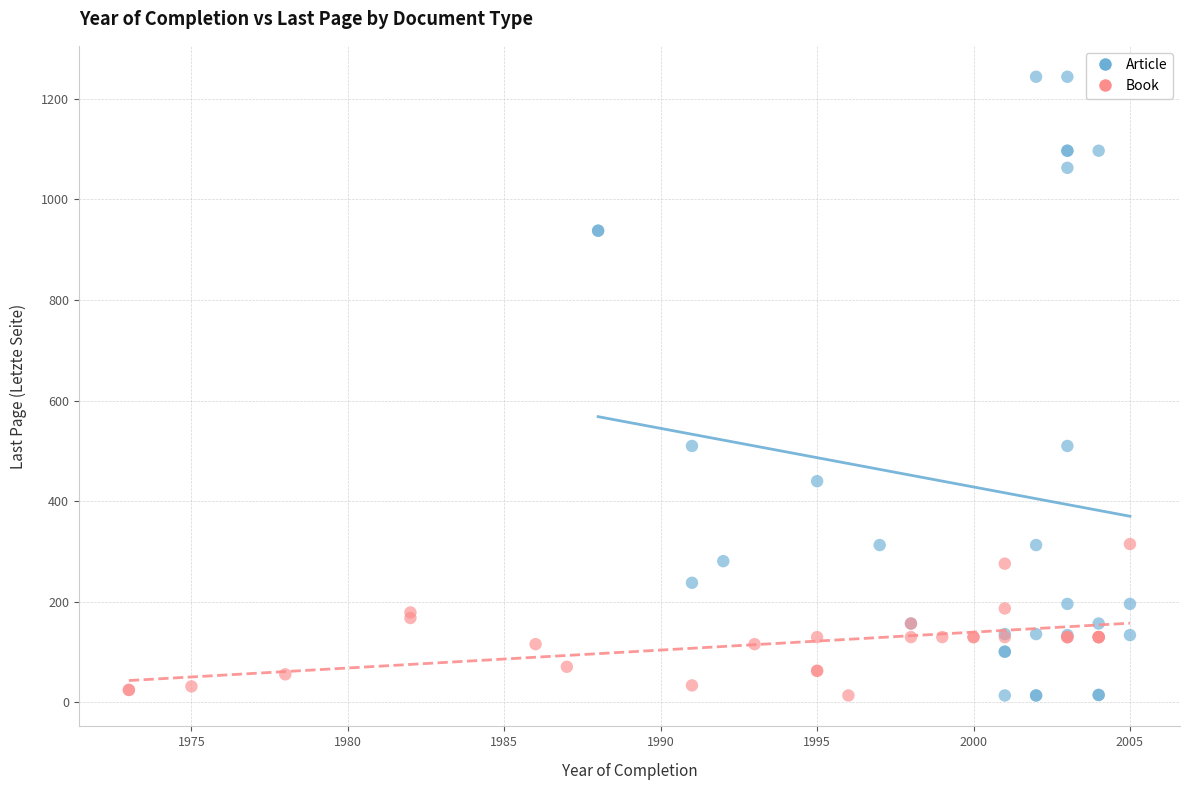

Which series contains the highest Y value?

Article